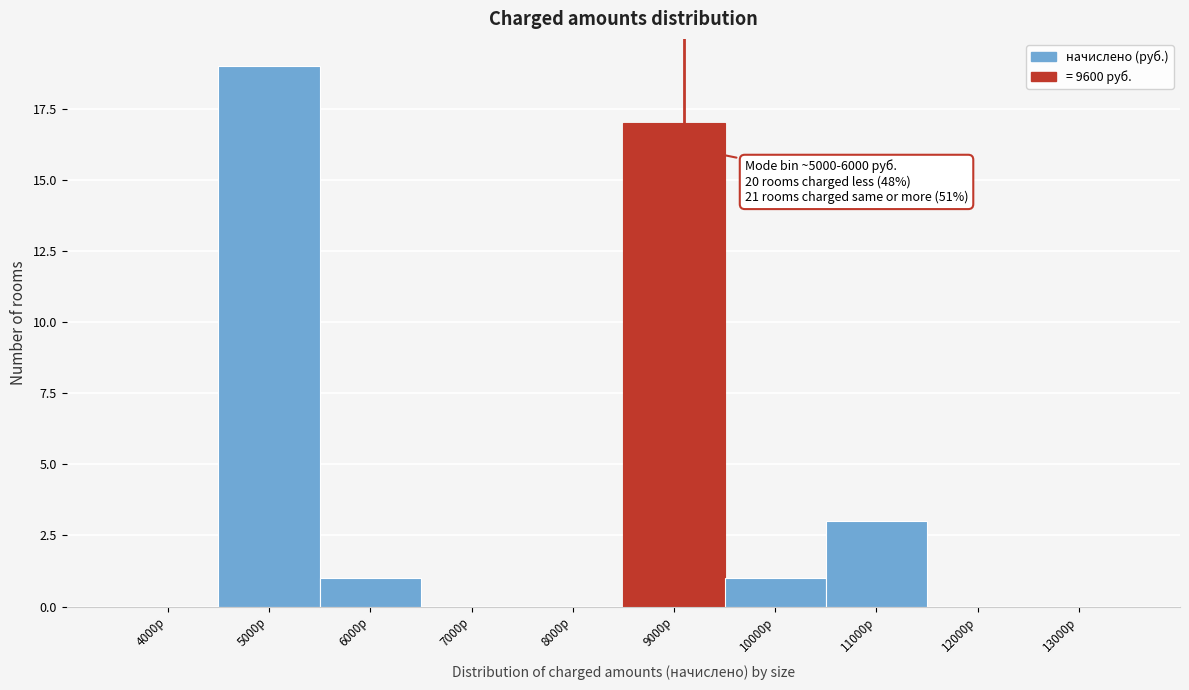

Reading left to right, transcribe all the data shown in this chart.

4000р=0	5000р=19	6000р=1	7000р=0	8000р=0	9000р=17	10000р=1	11000р=3	12000р=0	13000р=0